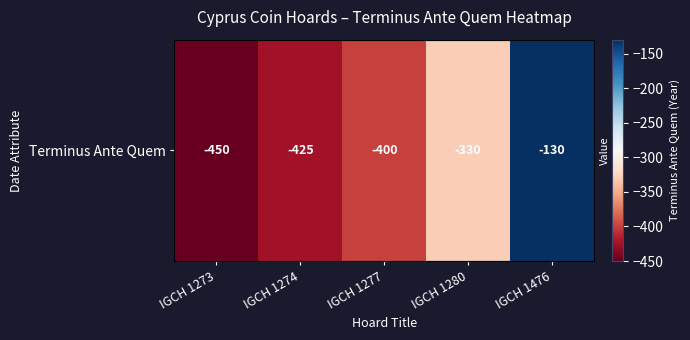

The value at IGCH 1280 is -330. True or false?

True